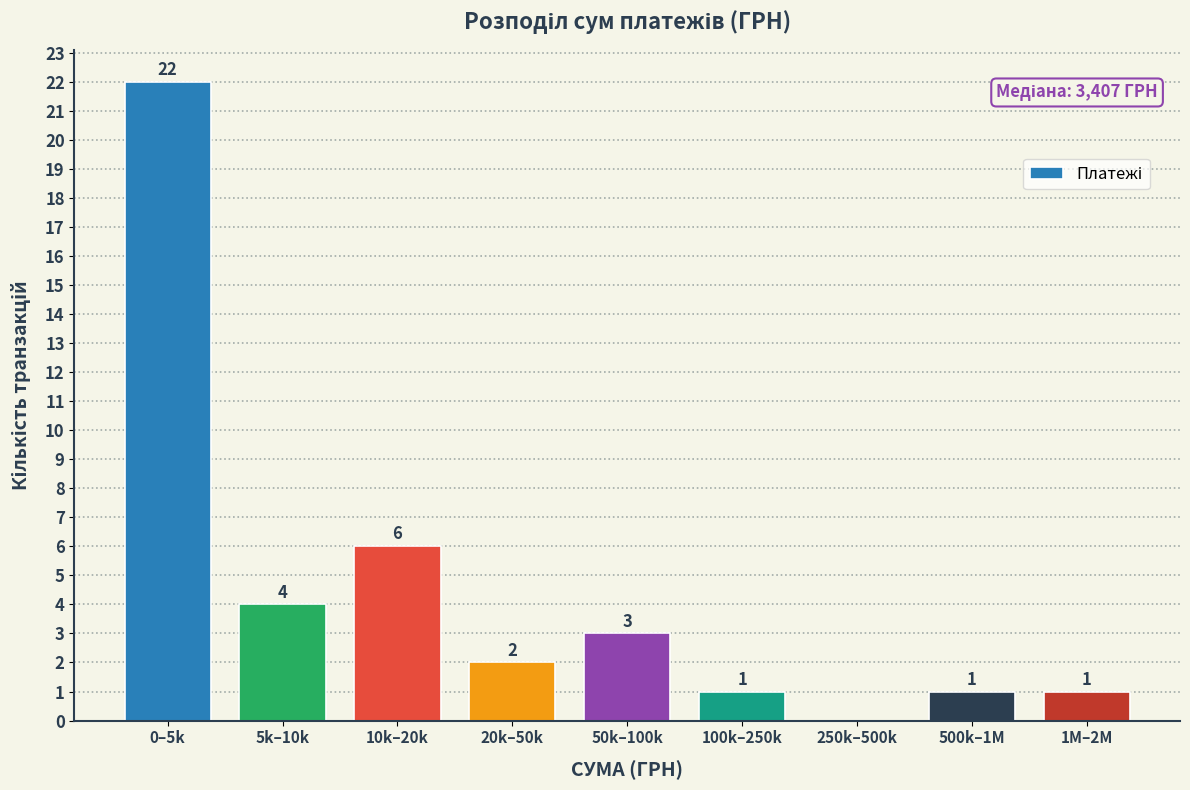

Reading left to right, list all the values displayed in this chart.

0–5k=22	5k–10k=4	10k–20k=6	20k–50k=2	50k–100k=3	100k–250k=1	250k–500k=0	500k–1M=1	1M–2M=1